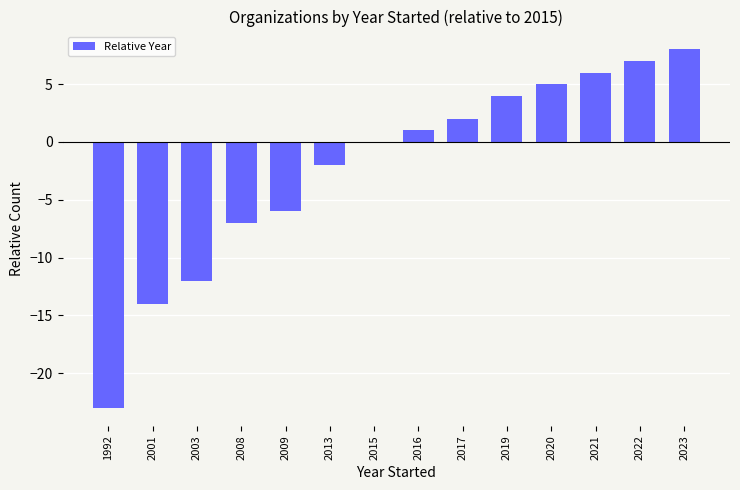

Reading left to right, list all the values displayed in this chart.

1992=-23	2001=-14	2003=-12	2008=-7	2009=-6	2013=-2	2015=0	2016=1	2017=2	2019=4	2020=5	2021=6	2022=7	2023=8